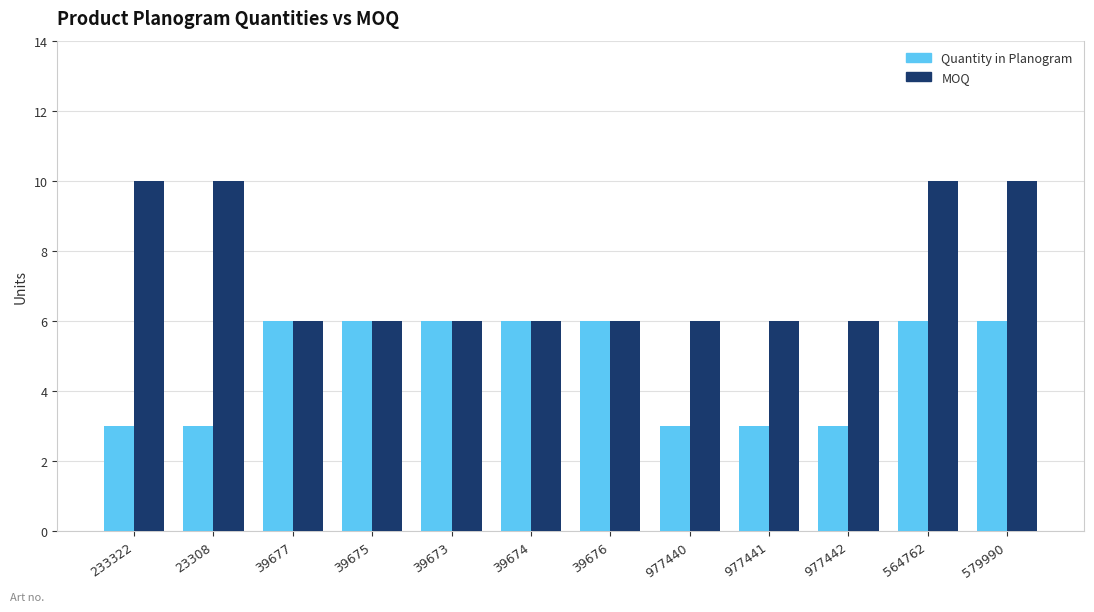

Which label corresponds to the largest value in the chart?

233322